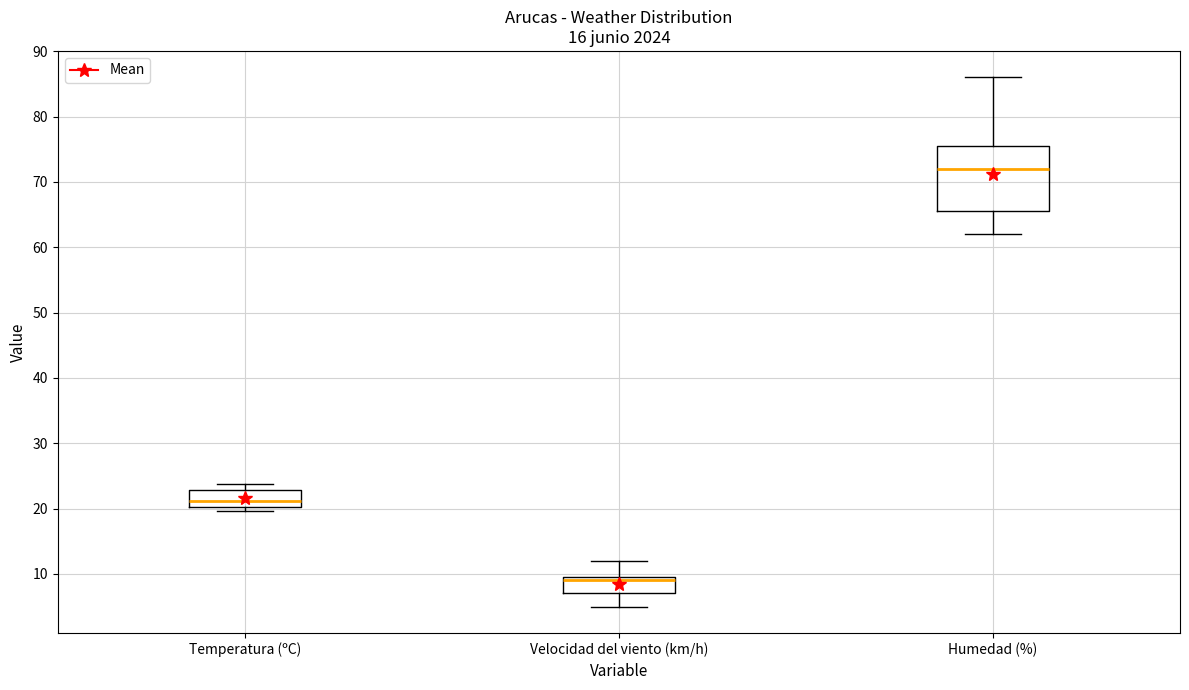

Which box's median line is the highest?

Humedad (%)